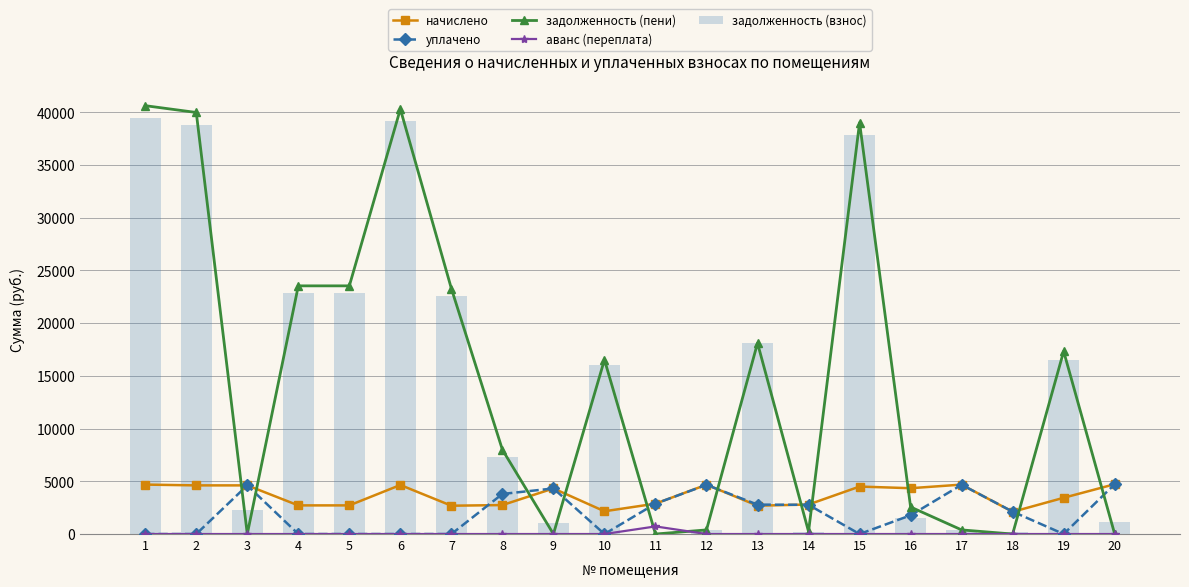

Reading right to left, list all the values displayed in this chart.

начислено: 20=4724.4	19=3437.3	18=2105.5	17=4687.2	16=4345.0	15=4501.2	14=2797.4	13=2685.8	12=4679.8	11=2879.3	10=2157.6	9=4322.6	8=2745.4	7=2685.8	6=4650.0	5=2715.6	4=2715.6	3=4612.8	2=4612.8	1=4687.2
уплачено: 20=4724.0	19=0.0	18=2125.3	17=4669.5	16=1775.9	15=0.0	14=2770.1	13=2789.0	12=4662.1	11=2879.0	10=0.0	9=4322.3	8=3800.0	7=0.0	6=0.0	5=0.0	4=0.0	3=4612.8	2=0.0	1=0.0
задолженность (пени): 20=0.4	19=17326.0	18=0.0	17=390.6	16=2563.1	15=39008.0	14=233.1	13=18103.7	12=390.0	11=0.0	10=16523.0	9=0.0	8=7991.8	7=23275.8	6=40297.6	5=23533.8	4=23533.8	3=0.0	2=39975.1	1=40619.9
аванс (переплата): 20=0.0	19=0.0	18=0.0	17=0.0	16=0.0	15=0.0	14=0.0	13=0.0	12=0.0	11=721.4	10=0.0	9=0.0	8=0.0	7=0.0	6=0.0	5=0.0	4=0.0	3=0.0	2=0.0	1=0.0
задолженность (взнос): 20=1180.3	19=16466.6	18=170.5	17=390.6	16=1476.9	15=37882.7	14=225.2	13=18075.9	12=390.0	11=0.0	10=15983.6	9=1080.7	8=7305.5	7=22604.3	6=39135.1	5=22854.9	4=22854.9	3=2306.4	2=38821.9	1=39448.1